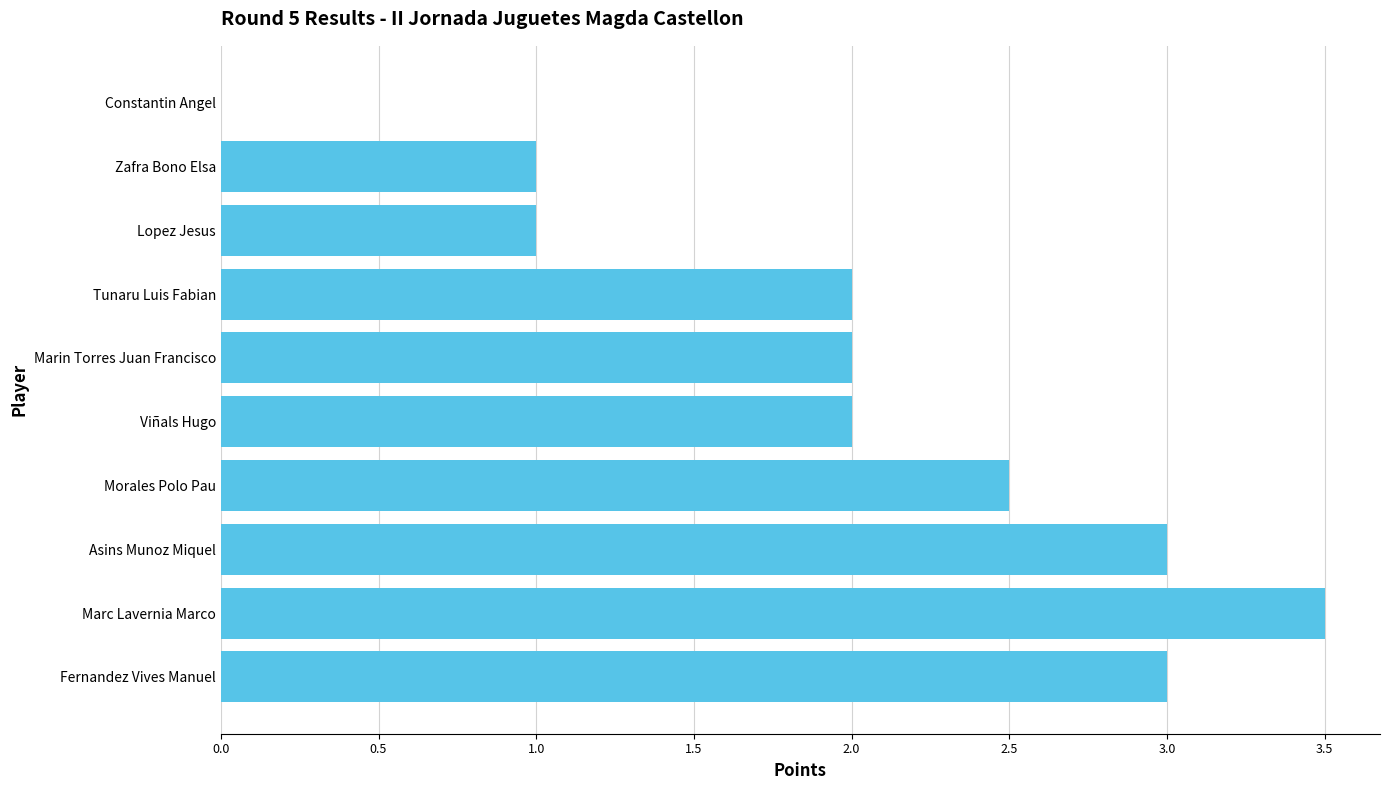

What is the maximum value shown in the chart?

3.5